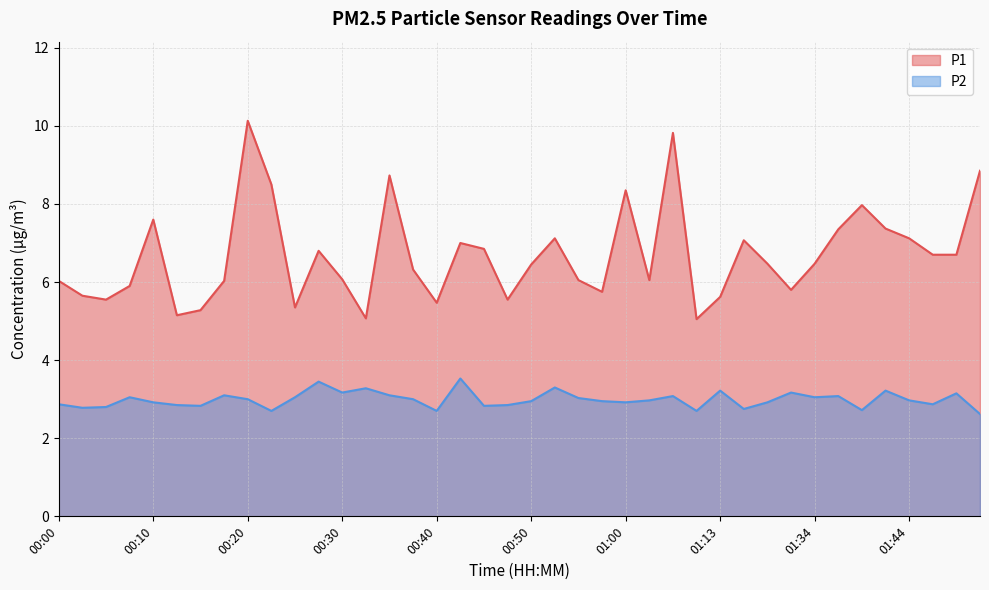

At how many categories does at least one series exceed 5?

40